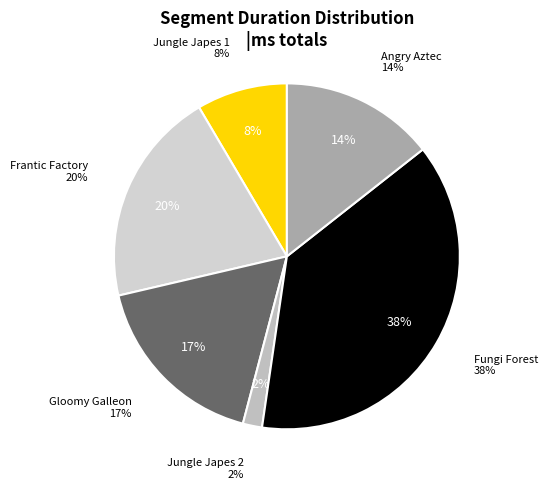

To the nearest percent, what is the difference between the largest and smallest slice percentages?

36%